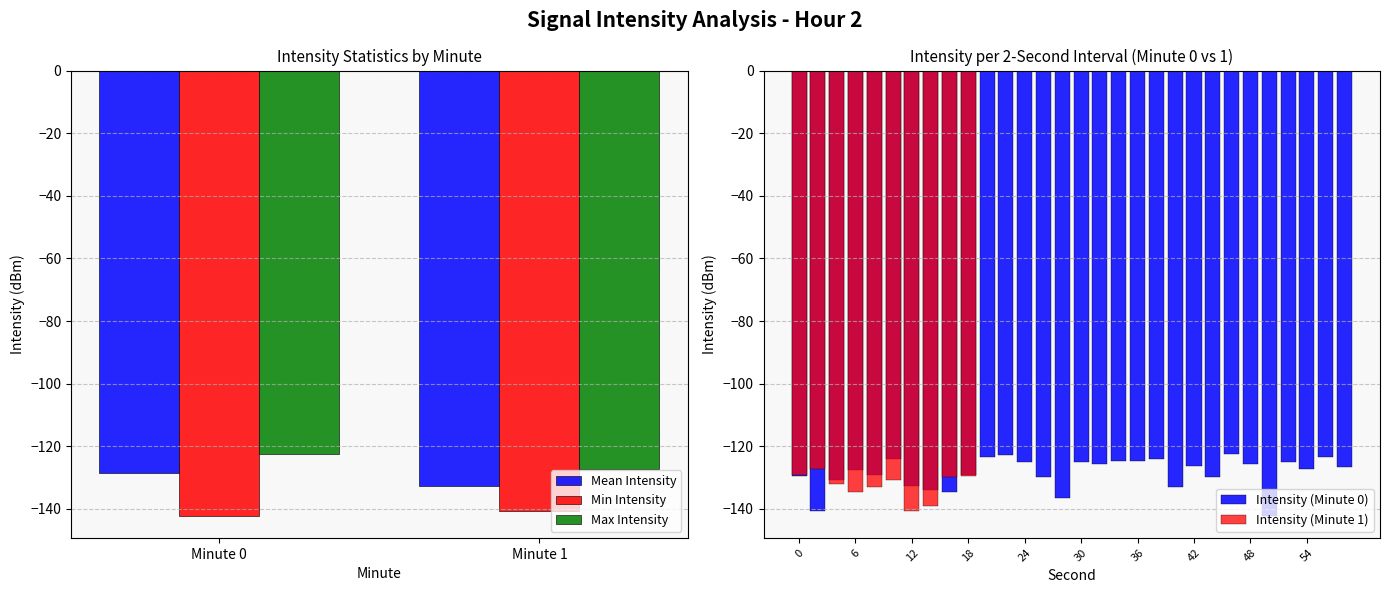

Which series has the largest range (max minus min)?

mean_intensity